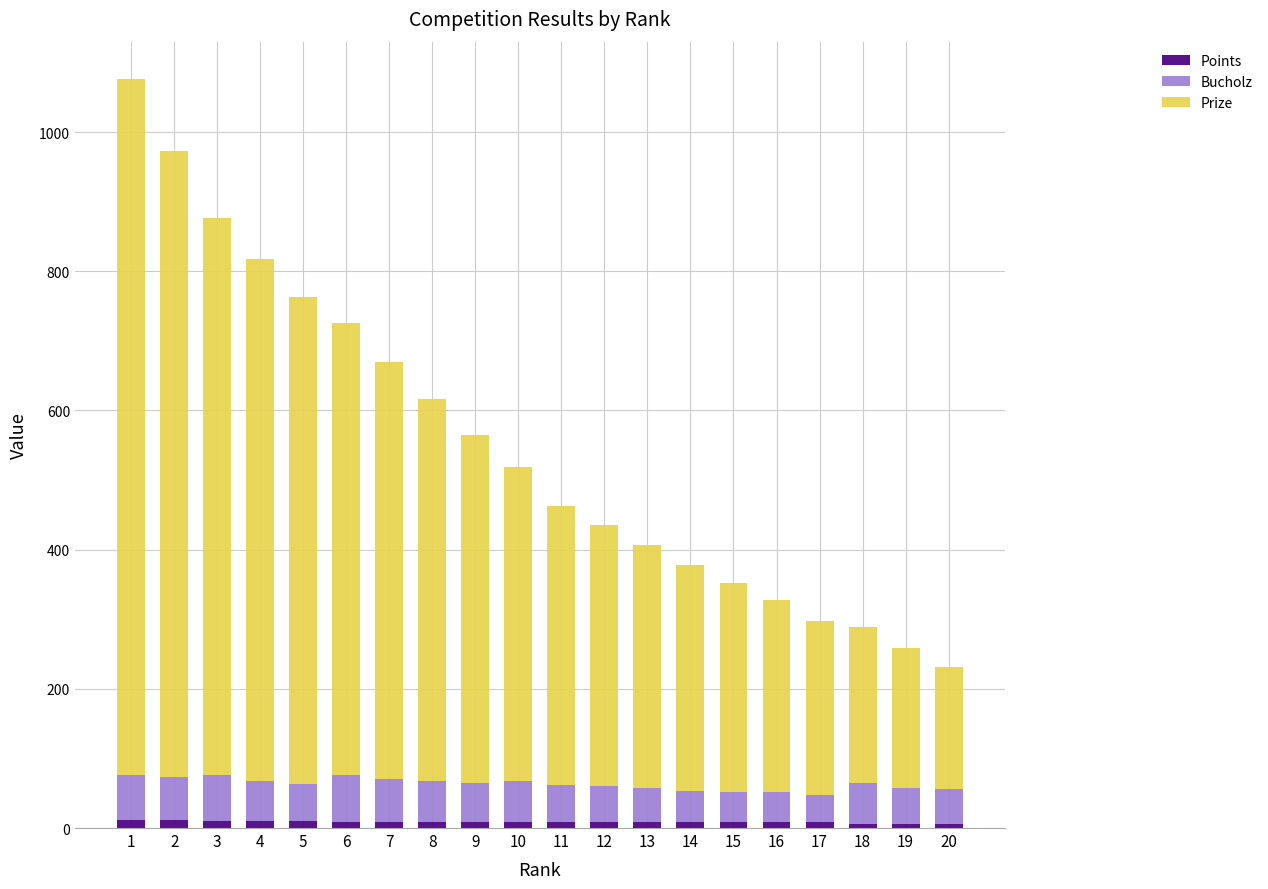

How many categories are shown in the chart?

20